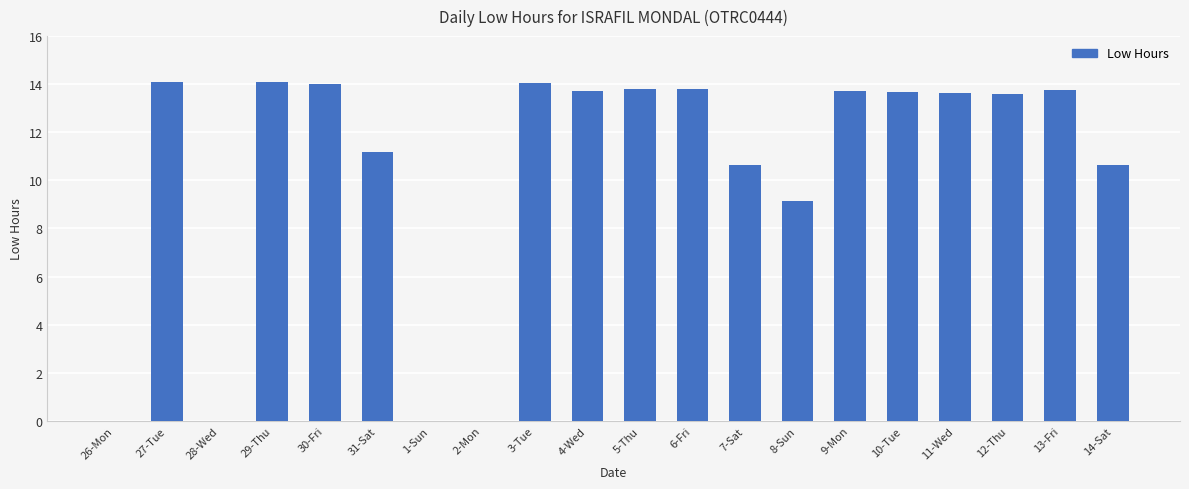

The value at 13-Fri is 23.7. True or false?

False